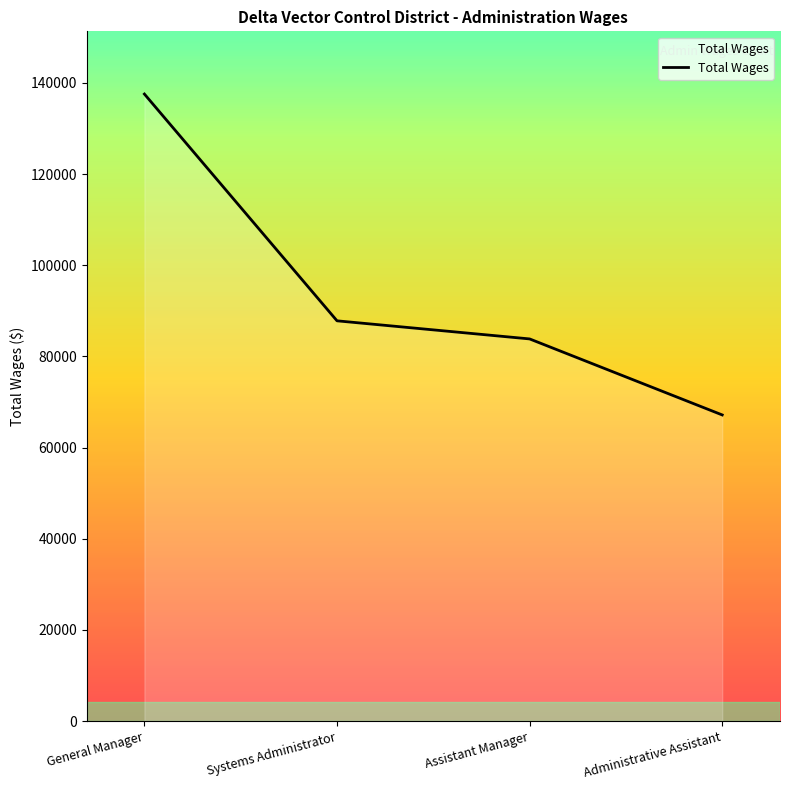

What is the sum of the values at Administrative Assistant and Assistant Manager?

151033